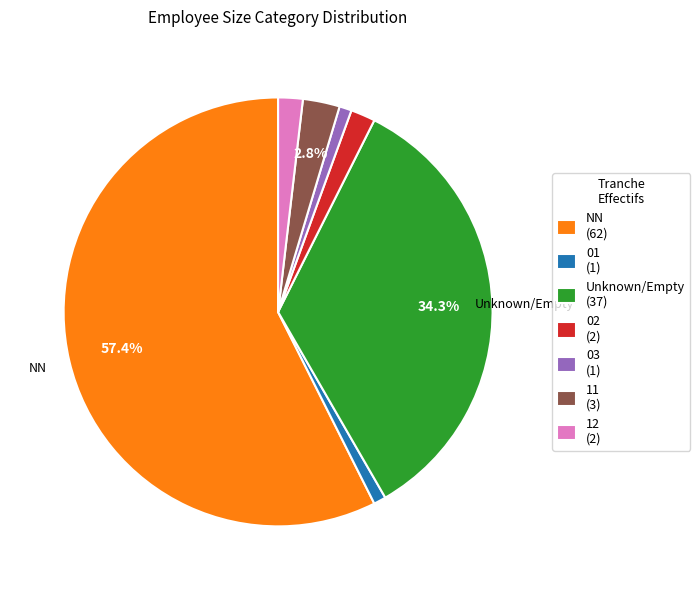

What is the ratio of the value at 11 (3) to the value at 02 (2)?

1.5